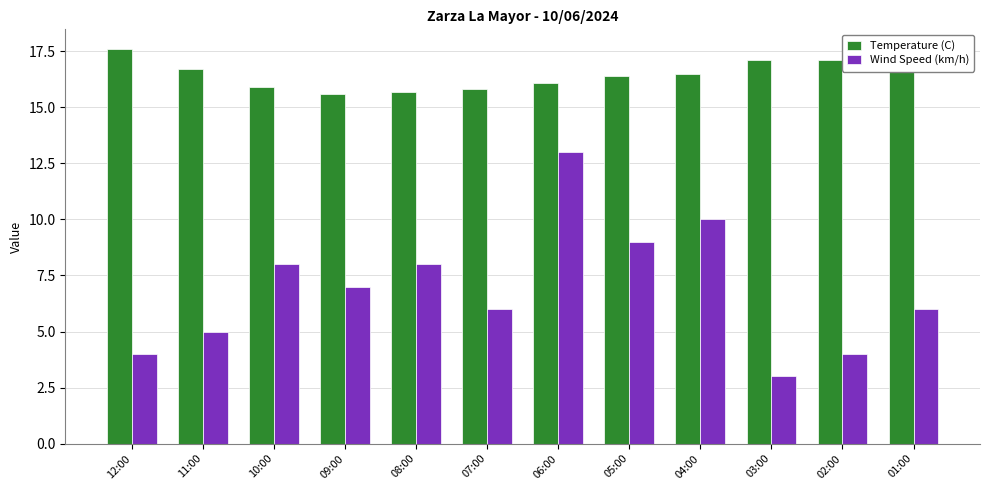

At which category does the chart reach its minimum across all series?

03:00